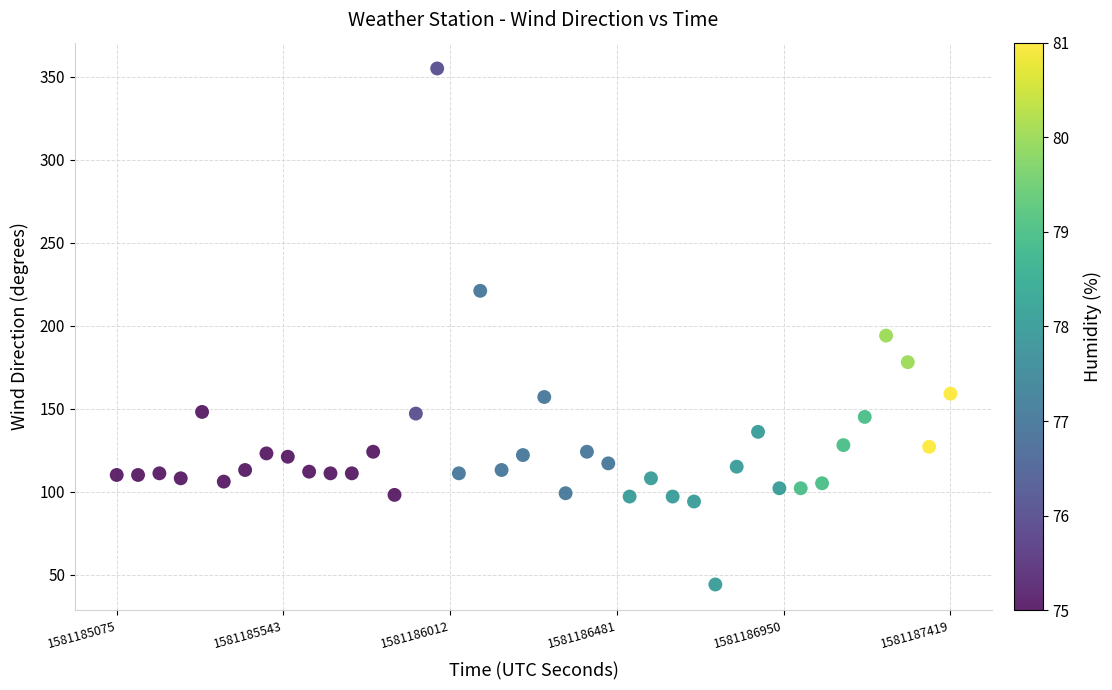

What is the range of Y values (max minus min)?

311